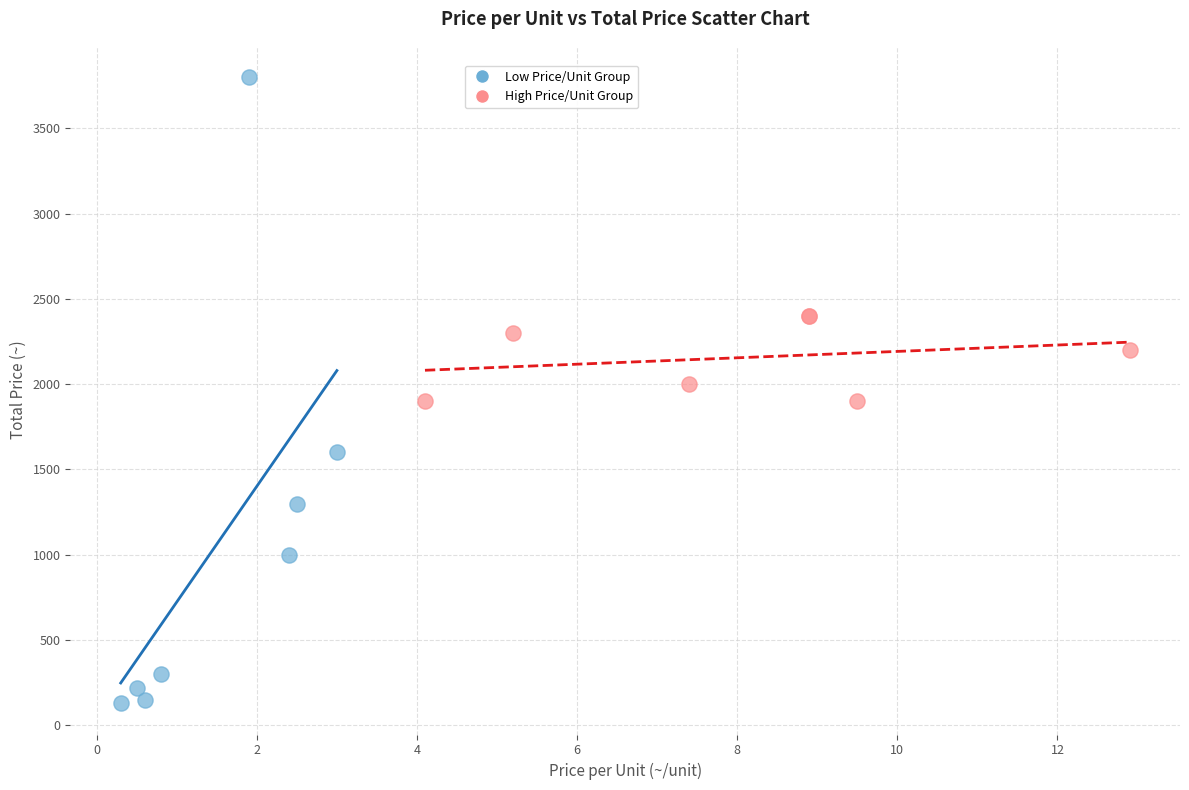

What are all the series names shown in the legend?

Low Price/Unit Group, High Price/Unit Group